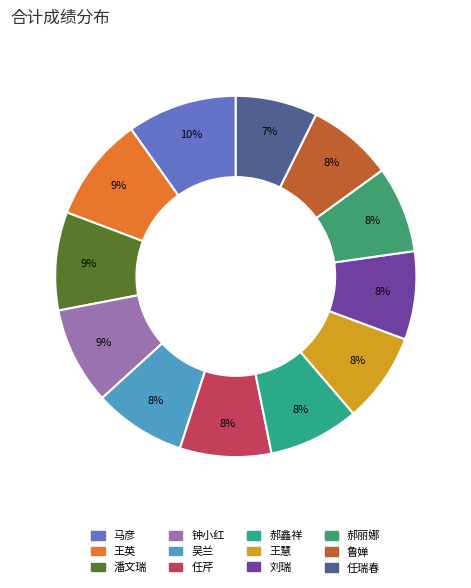

Approximately how many times larger is the value at 任芹 compared to 马彦?

0.8